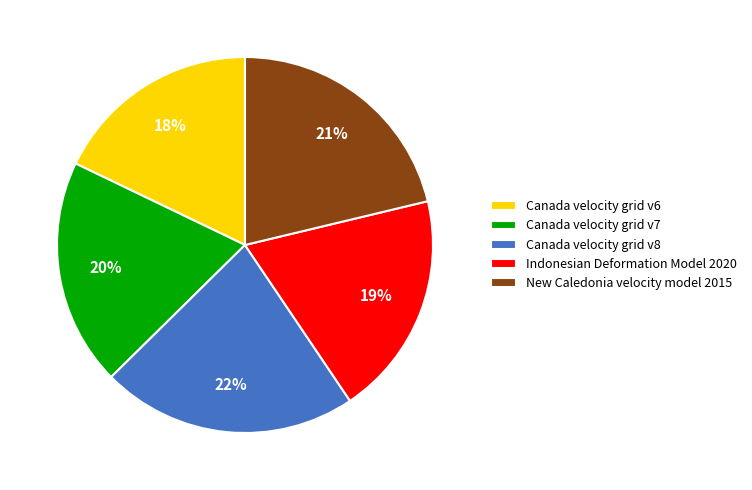

Count the number of slices in the pie.

5